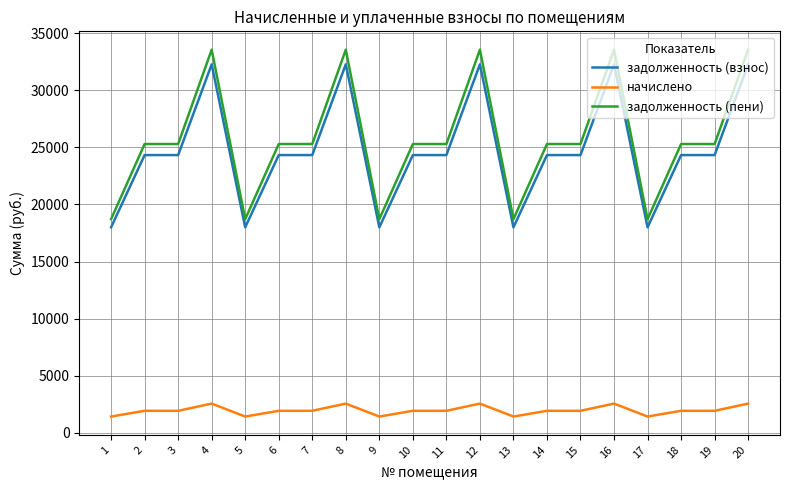

What is the greatest value displayed?

33550.2